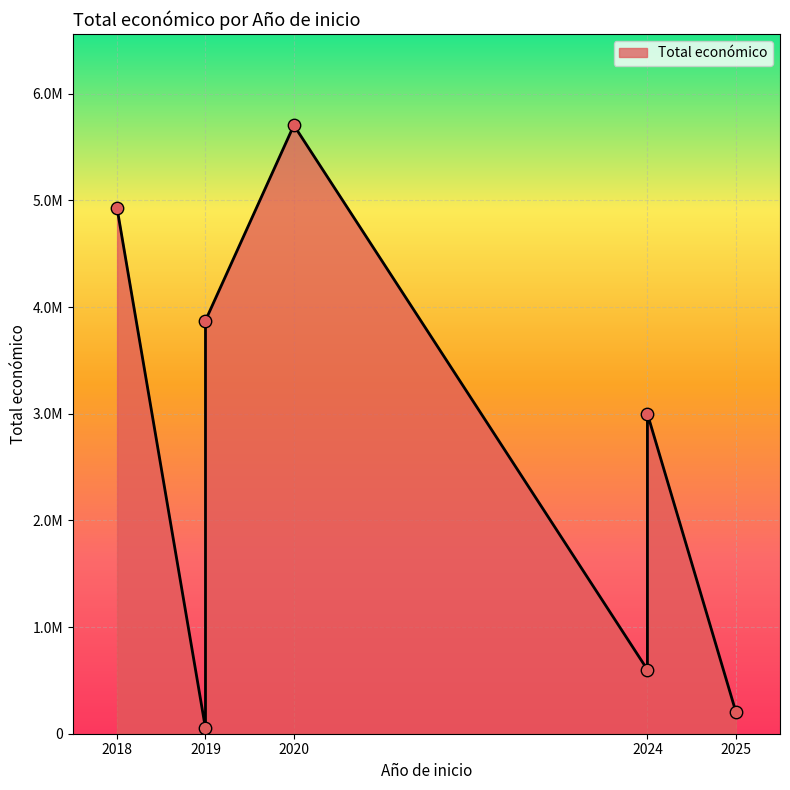

What is the ratio of the value at 2024 to the value at 2019?

0.8